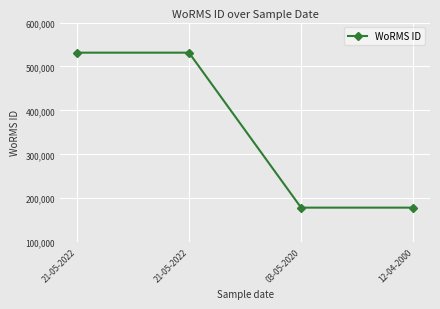

True or false: the data shows 531445 at 21-05-2022.

True